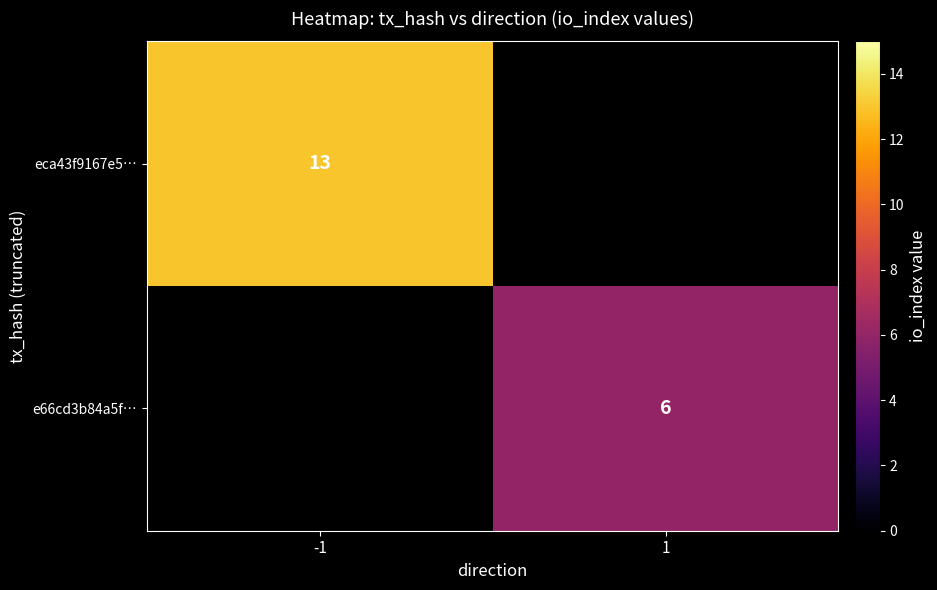

The value of e66cd3b84a5f… at 1 is 6. True or false?

True